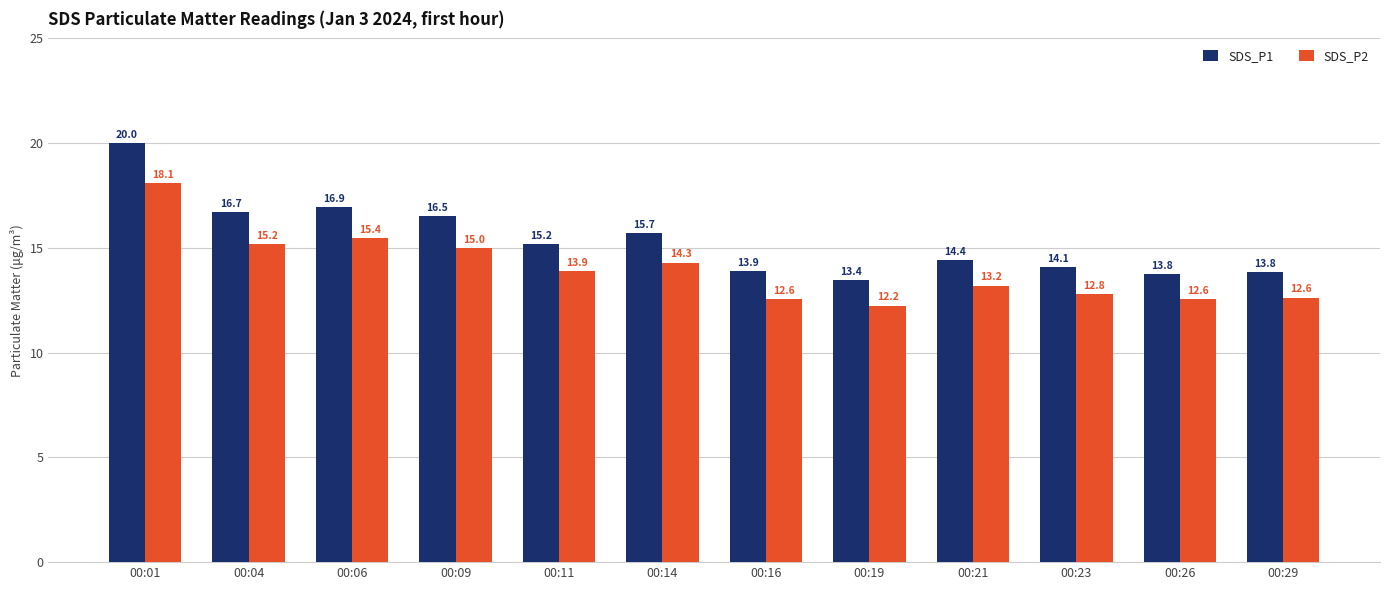

What is the average value of the SDS_P2 series?

14.0